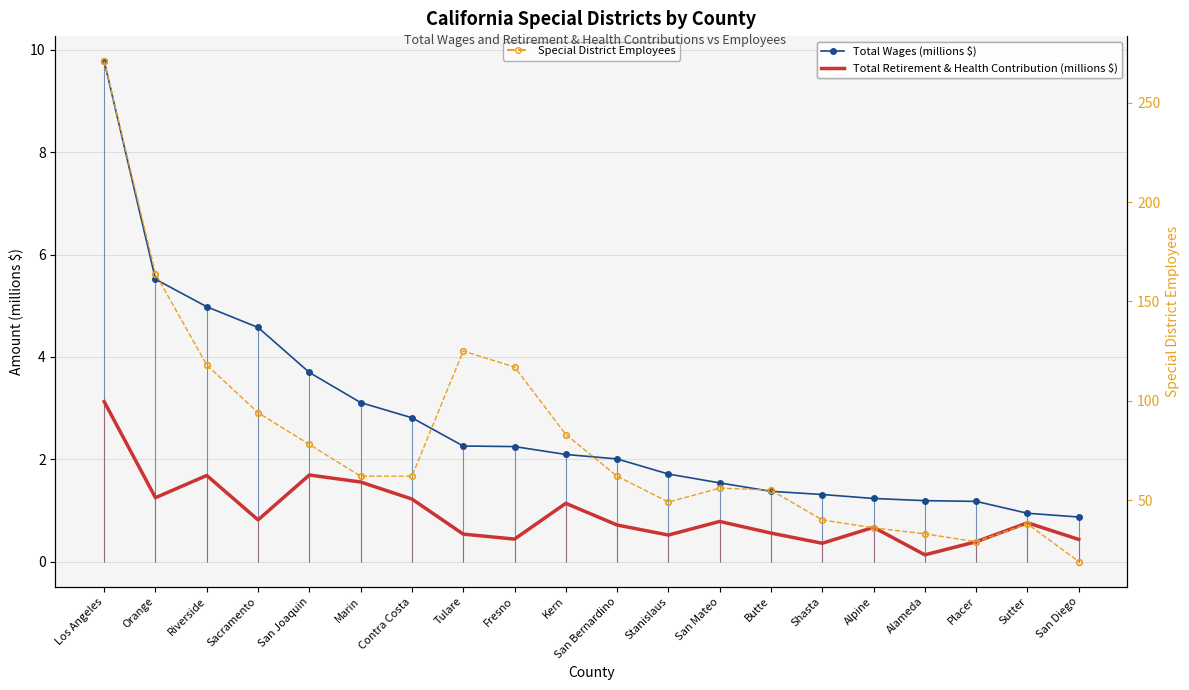

What is the minimum value shown in the chart?

0.1